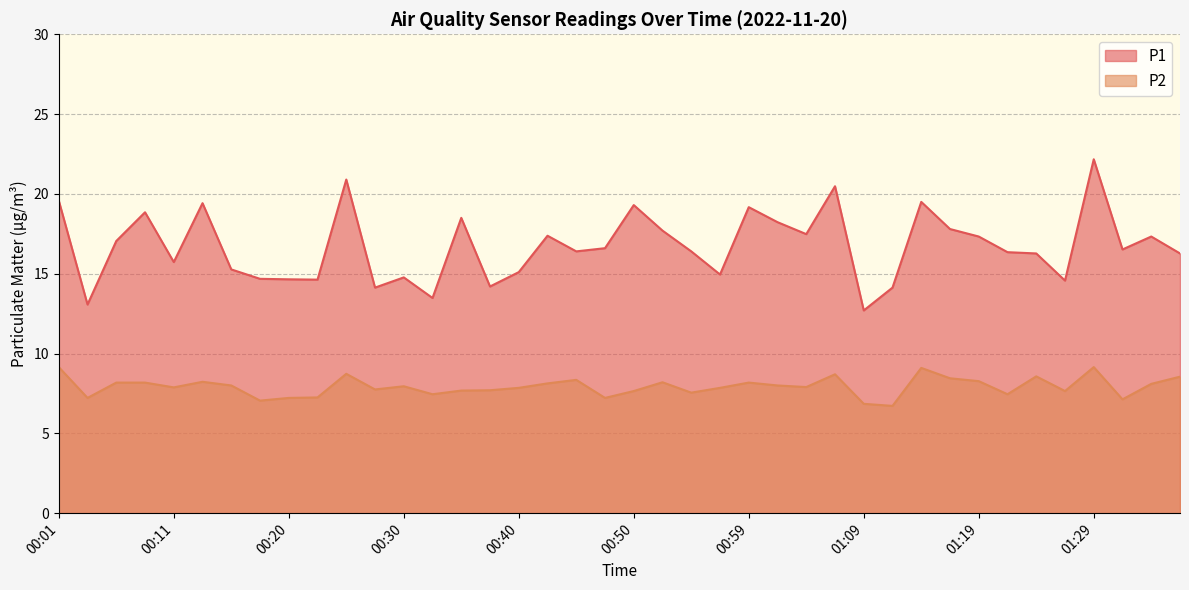

True or false: P2 and P1 cross at least once.

False